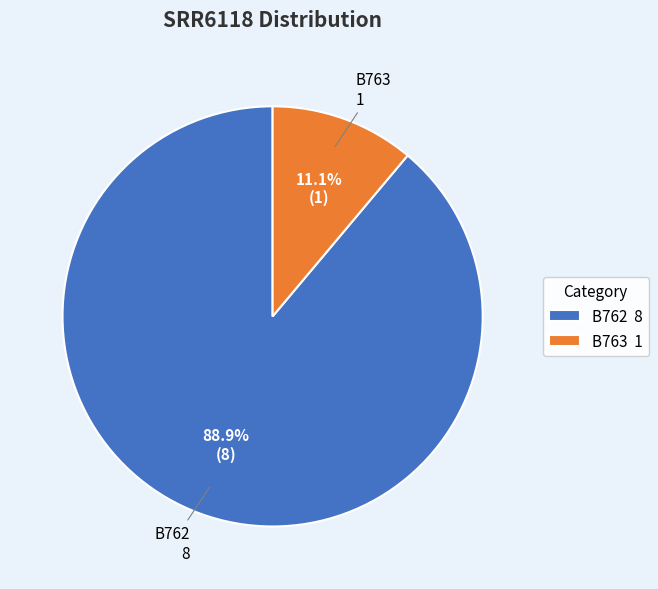

How many segments does this pie chart have?

2